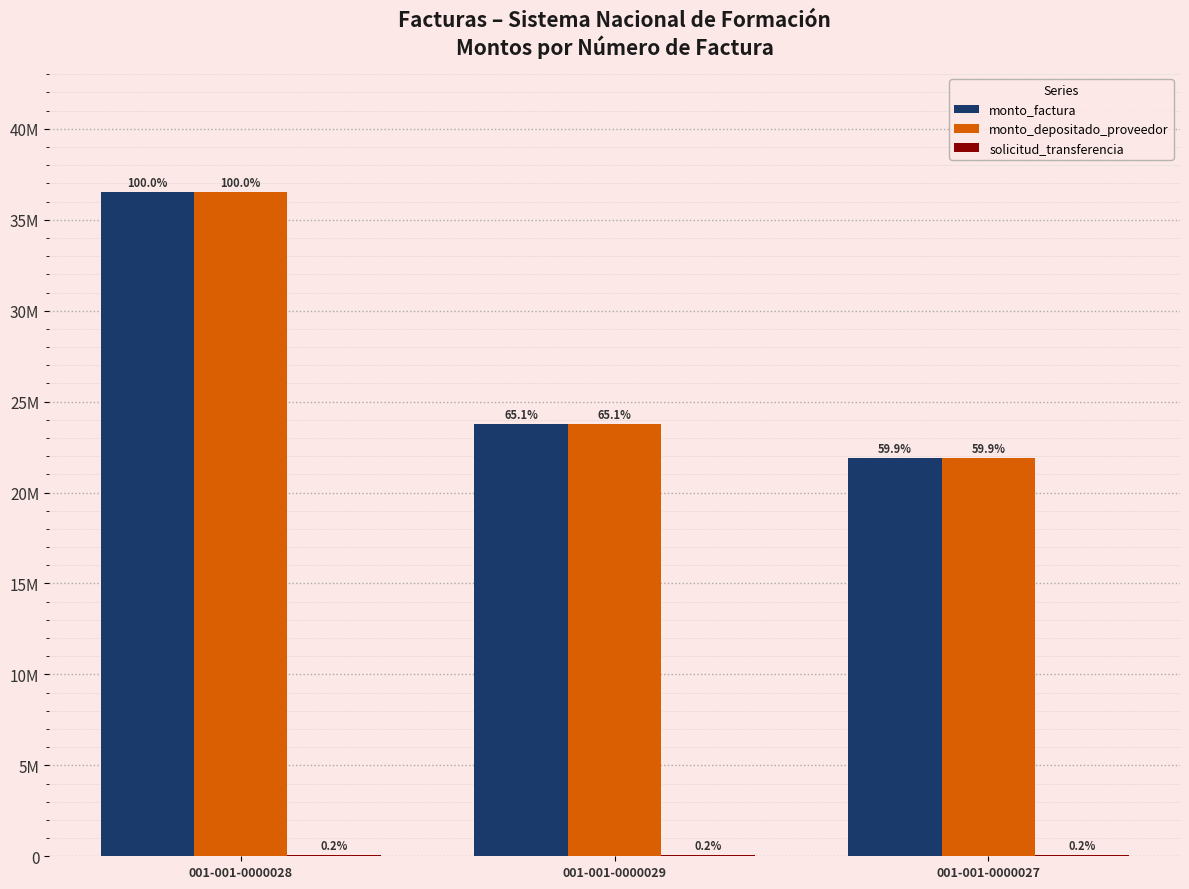

The value of monto_factura at 001-001-0000028 is 36500000. True or false?

True